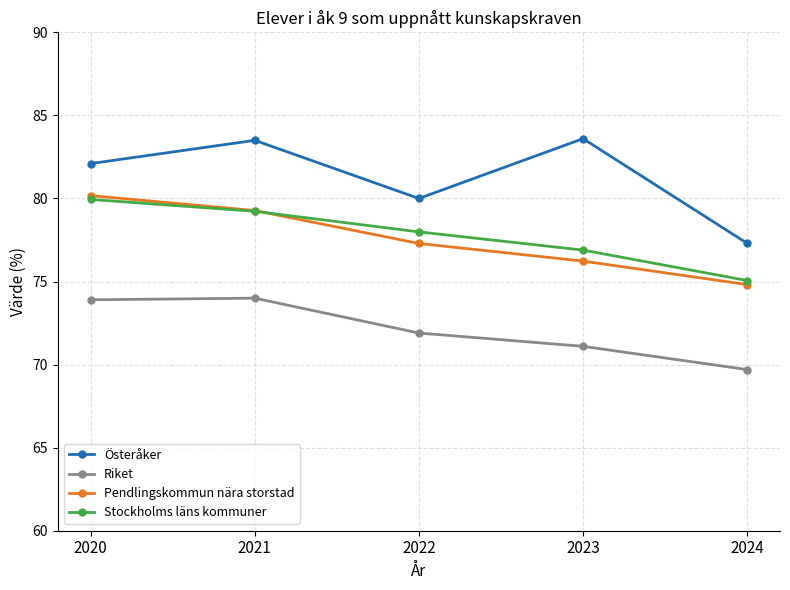

What is the difference between the maximum and second lowest values in the Pendlingskommun nära storstad series?

3.9